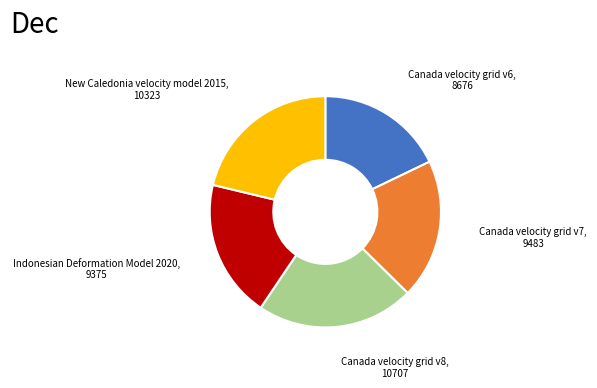

Combined, do New Caledonia velocity model 2015 and Canada velocity grid v7 account for over 50%?

No